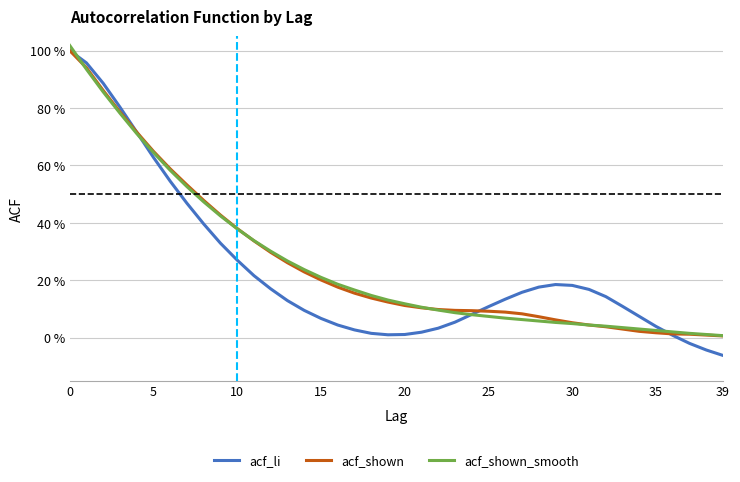

What are all the series names shown in the legend?

acf_li, acf_shown, acf_shown_smooth